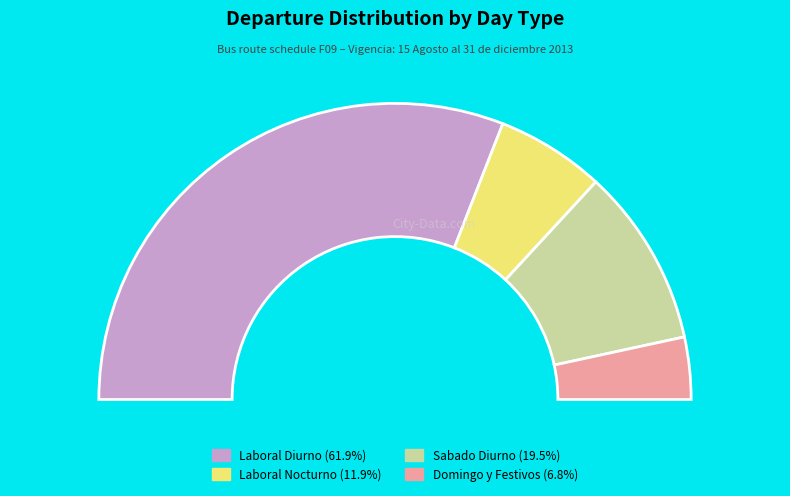

Which slice is the largest?

Laboral Diurno